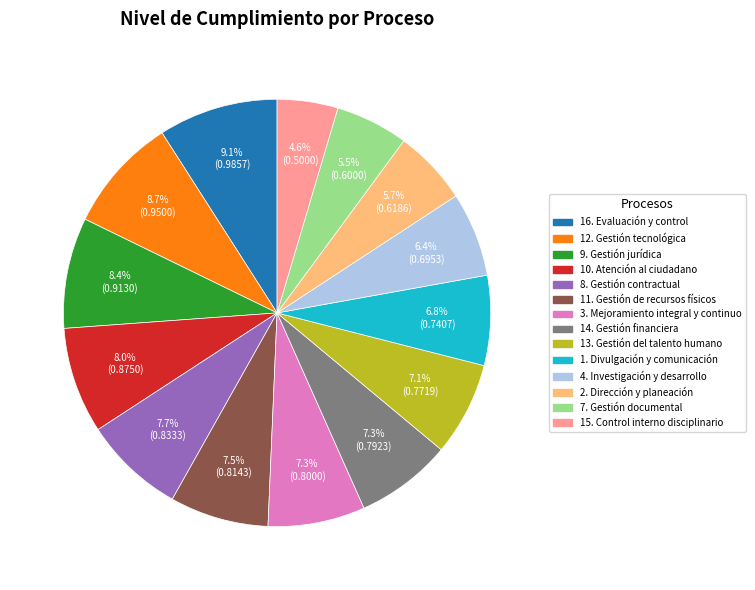

To the nearest percent, what portion does 15. Control interno disciplinario represent?

5%